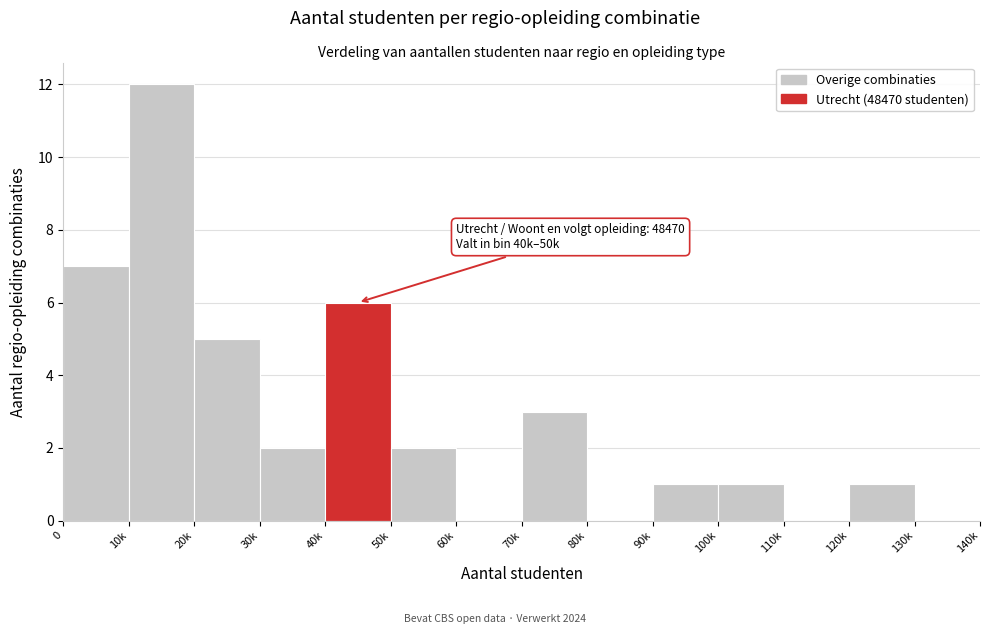

Reading left to right, extract all data points from this chart.

0=7	10k=12	20k=5	30k=2	40k=6	50k=2	60k=0	70k=3	80k=0	90k=1	100k=1	110k=0	120k=1	130k=0